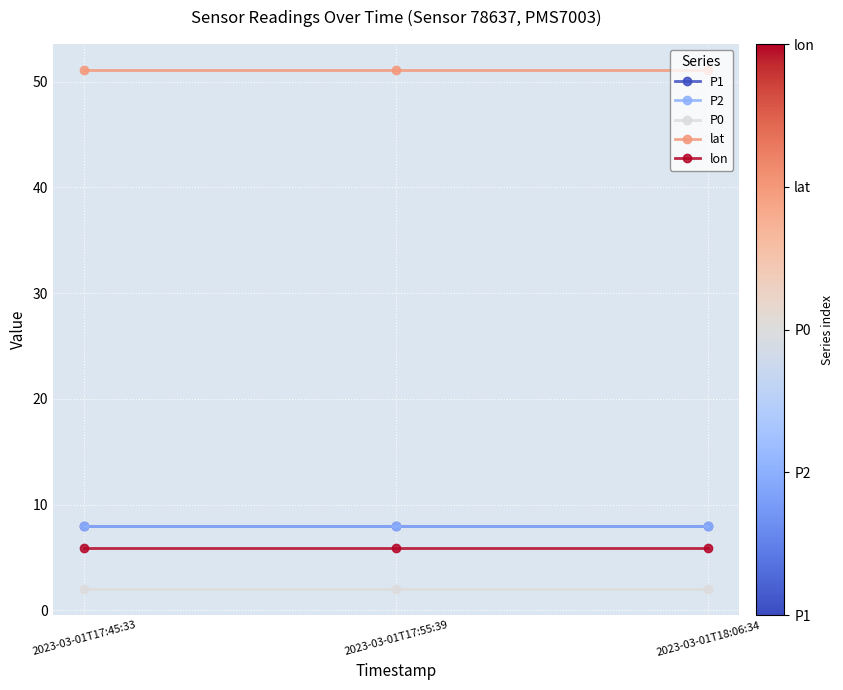

Is this an area chart (filled region under the line)?

No